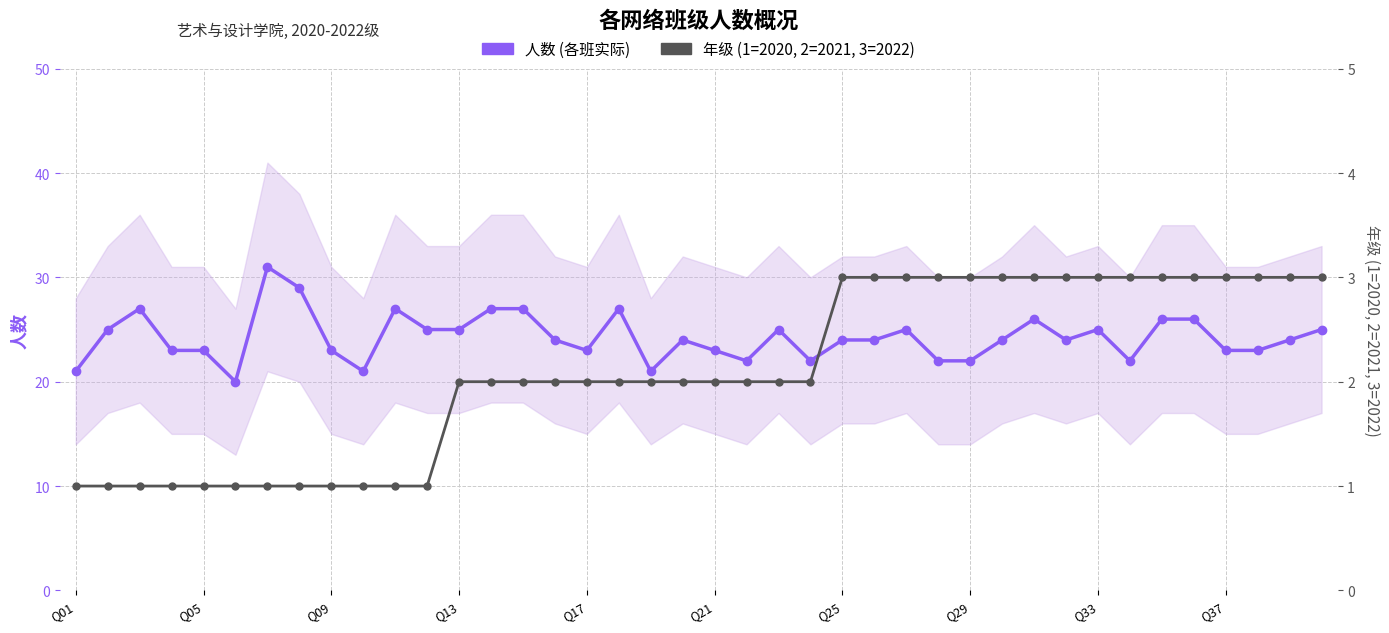

Reading right to left, transcribe all the data shown in this chart.

人数 (各班实际): 25	24	23	23	26	26	22	25	24	26	24	22	22	25	24	24	22	25	22	23	24	21	27	23	24	27	27	25	25	27	21	23	29	31	20	23	23	27	25	21
年级 (1=2020, 2=2021, 3=2022): 3	3	3	3	3	3	3	3	3	3	3	3	3	3	3	3	2	2	2	2	2	2	2	2	2	2	2	2	1	1	1	1	1	1	1	1	1	1	1	1